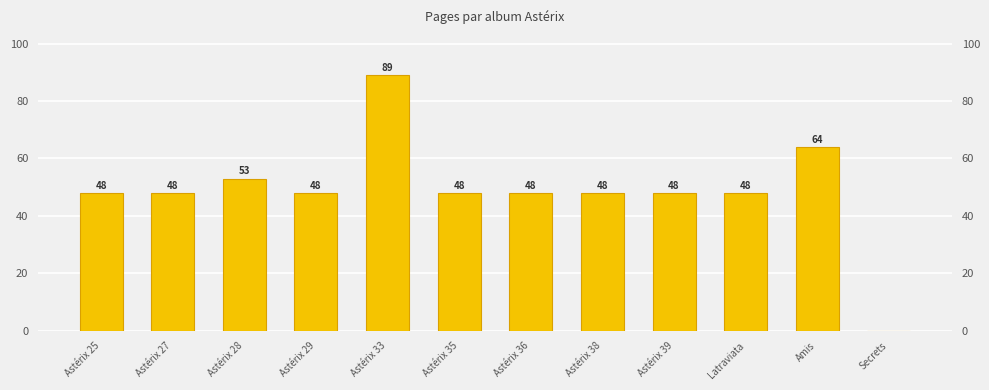

What position from the right is Latraviata?

3